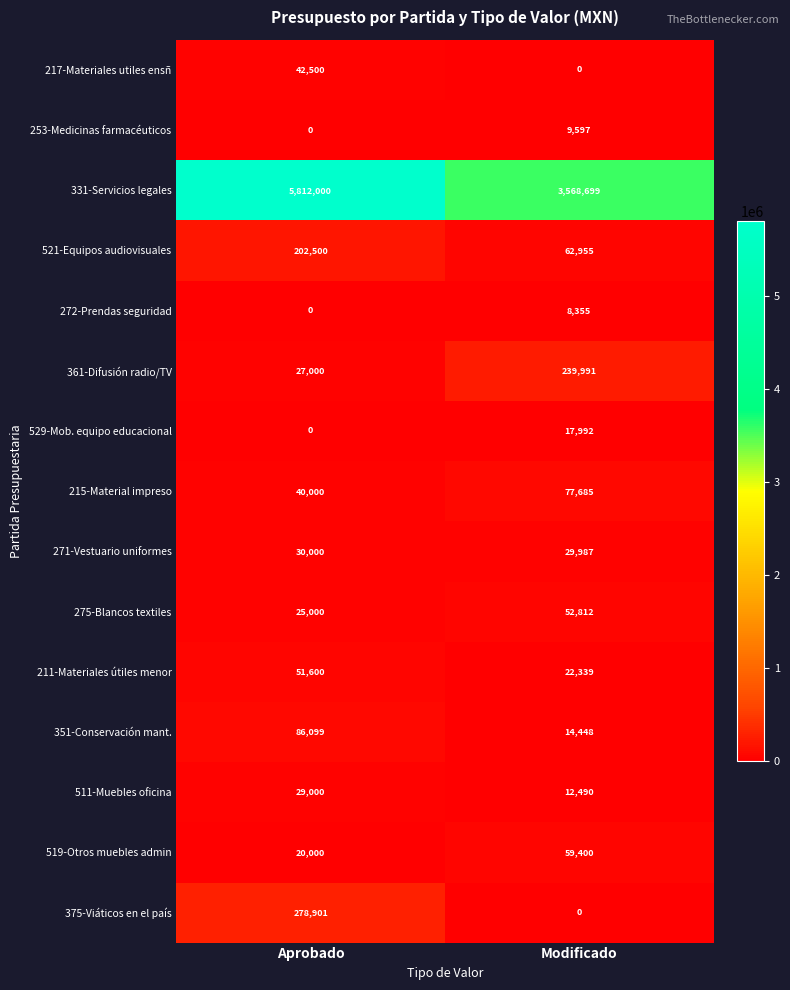

Reading left to right, list all the values displayed in this chart.

217-Materiales utiles ensñ: 42500	0
253-Medicinas farmacéuticos: 0	9597
331-Servicios legales: 5812000	3568699
521-Equipos audiovisuales: 202500	62955
272-Prendas seguridad: 0	8355
361-Difusión radio/TV: 27000	239991
529-Mob. equipo educacional: 0	17992
215-Material impreso: 40000	77685
271-Vestuario uniformes: 30000	29987
275-Blancos textiles: 25000	52812
211-Materiales útiles menor: 51600	22339
351-Conservación mant.: 86099	14448
511-Muebles oficina: 29000	12490
519-Otros muebles admin: 20000	59400
375-Viáticos en el país: 278901	0